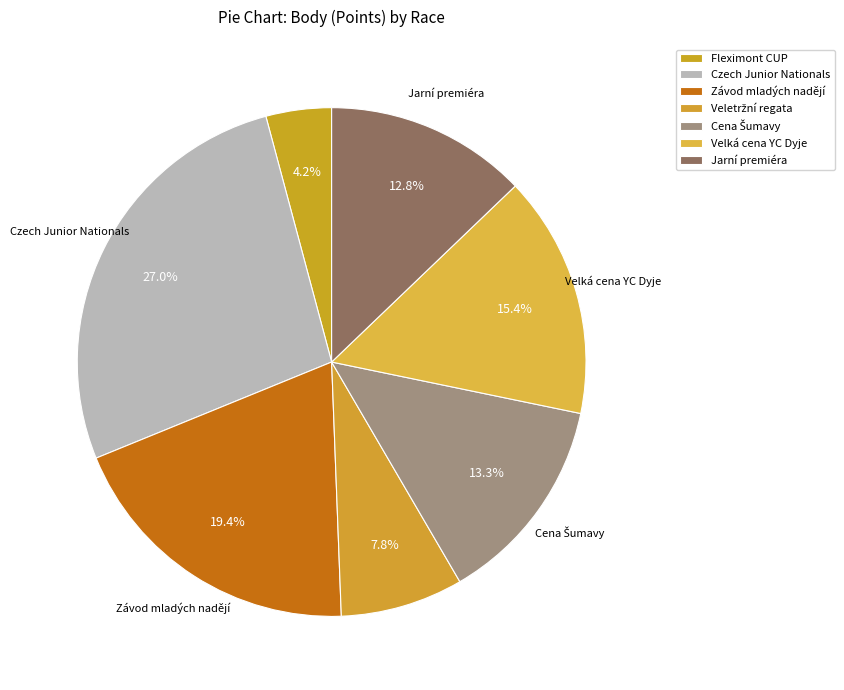

To the nearest percent, what is the difference between the largest and smallest slice percentages?

23%